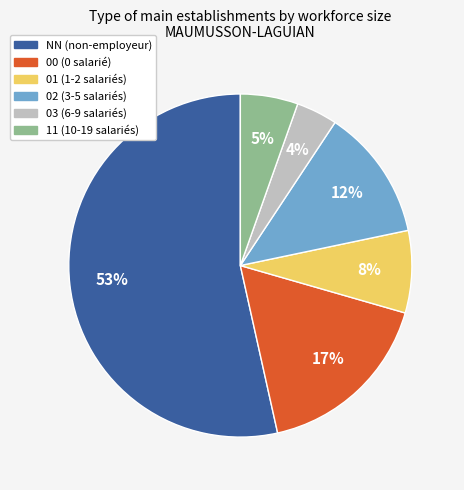

The 02 (3-5 salariés) slice represents 12% of the pie. True or false?

True